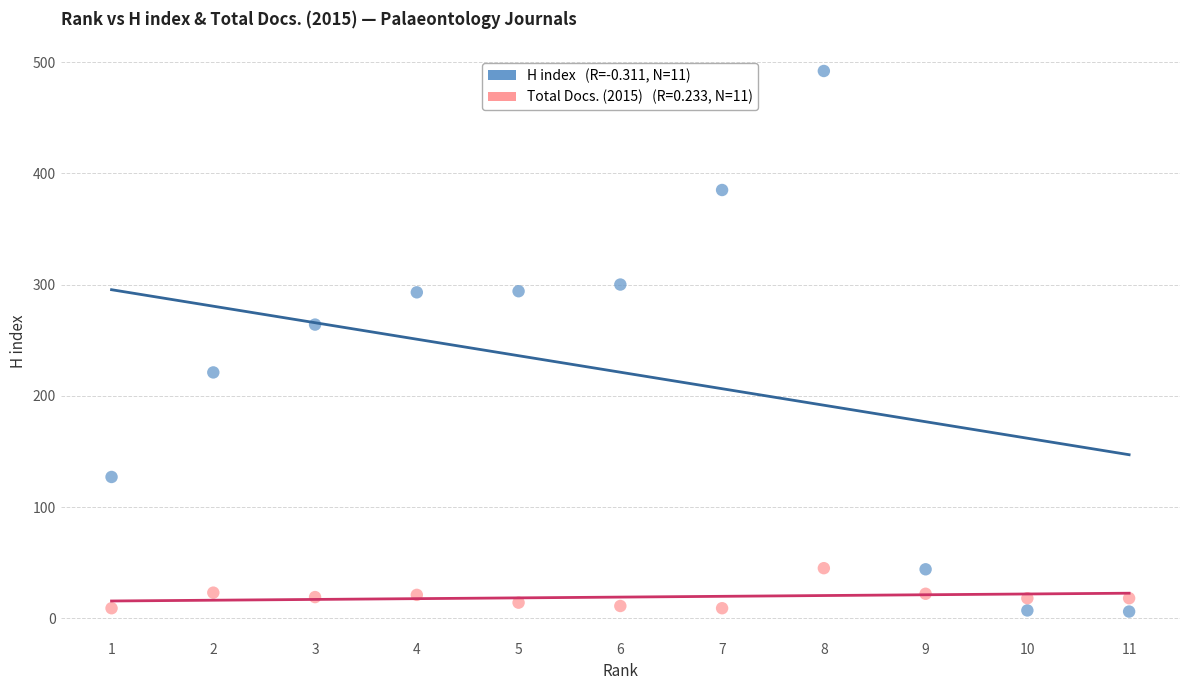

Across all series, what Y value is closest to 249?

264